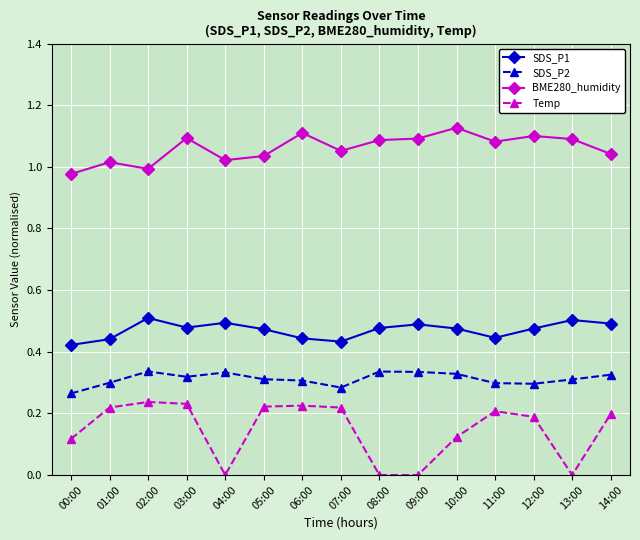

The BME280_humidity series shows 1.9 at 10:00. True or false?

False